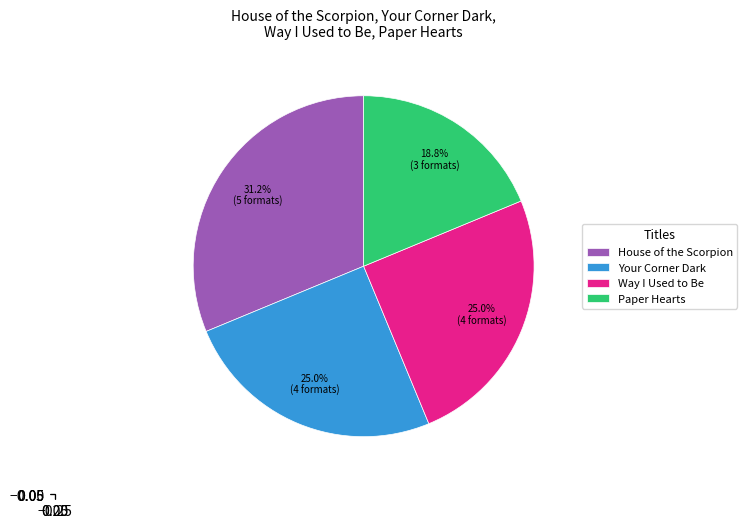

How much of the chart is everything except Way I Used to Be?

75.0%